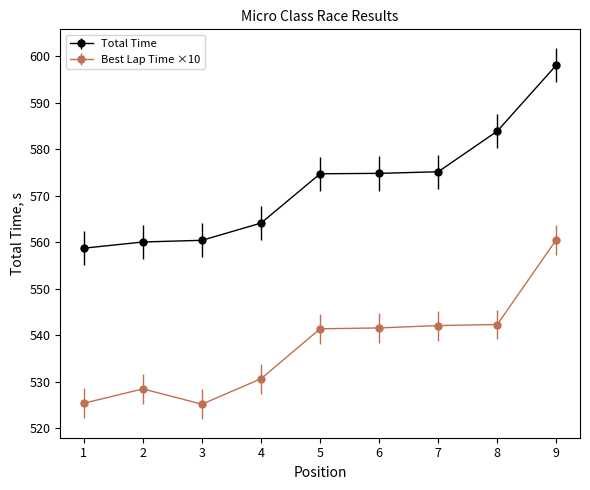

Which series has the largest range (max minus min)?

Total Time